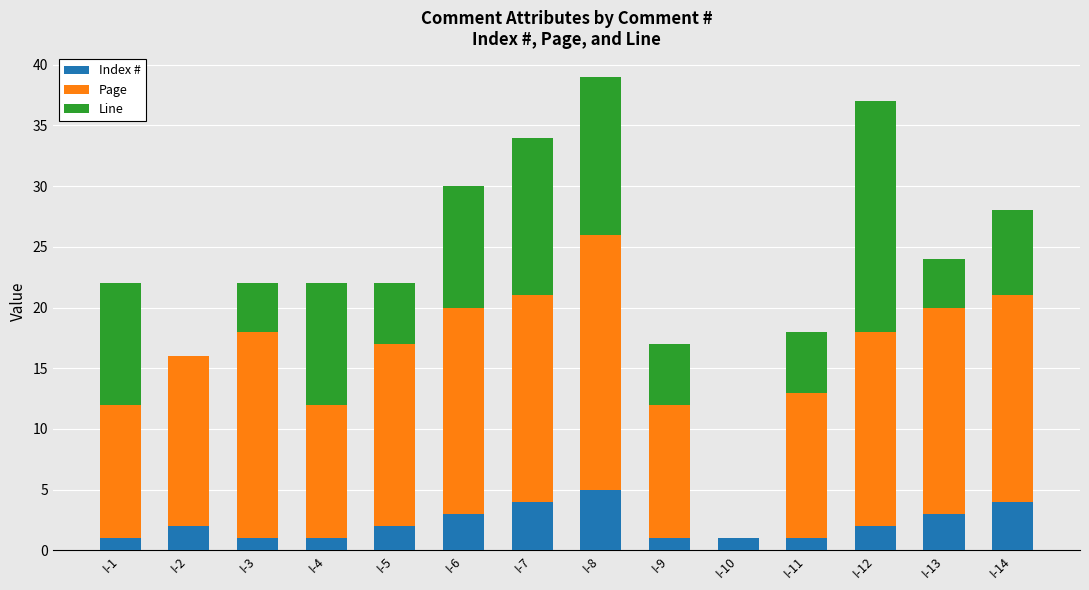

Is it true that Index # equals 7 at I-8?

False